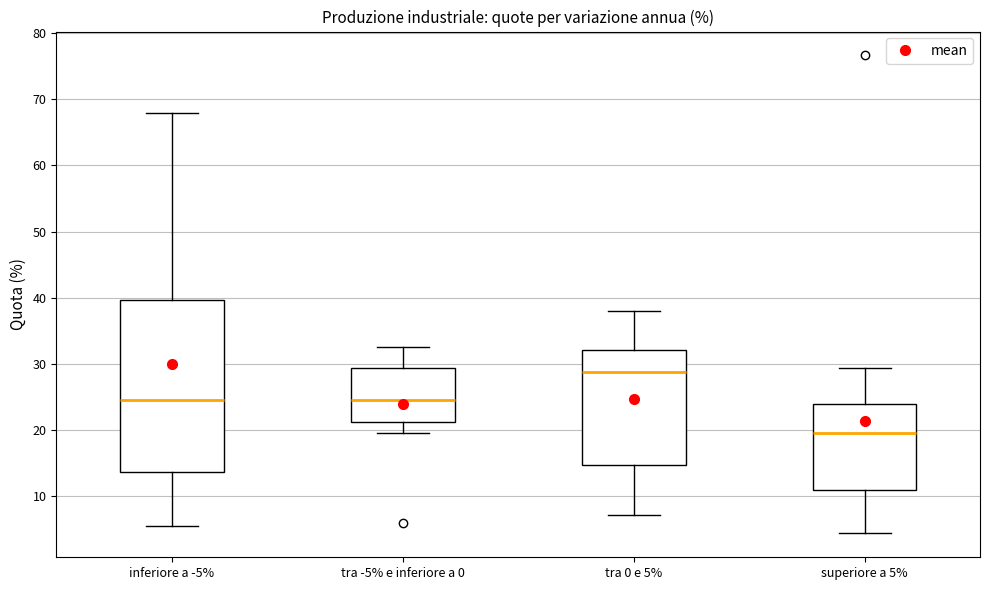

Comparing the boxes themselves (not the whiskers), which one is the tallest?

inferiore a -5%